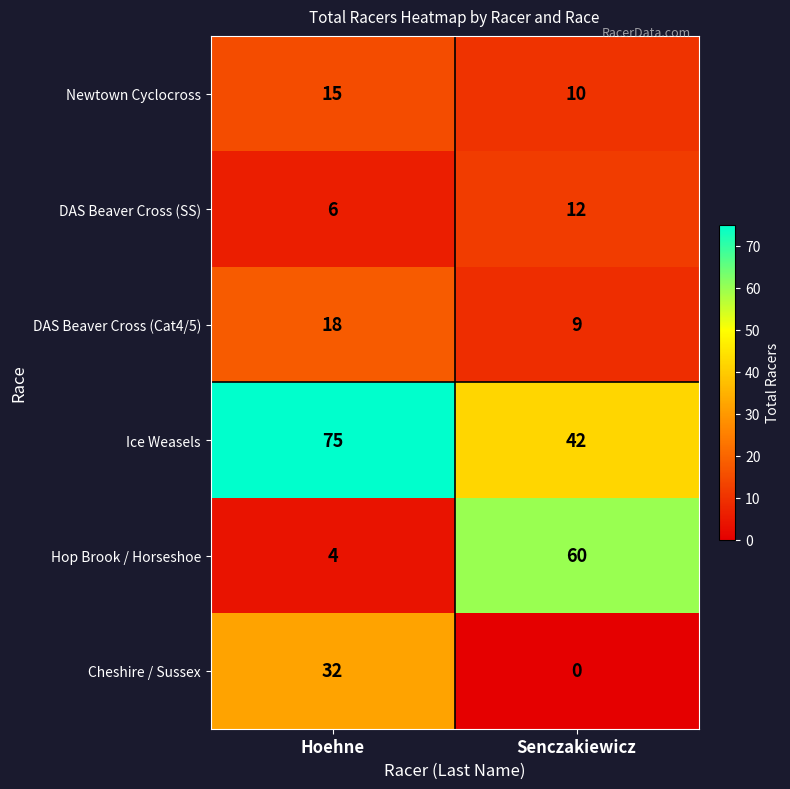

At which category is the sum across all series the highest?

Hoehne